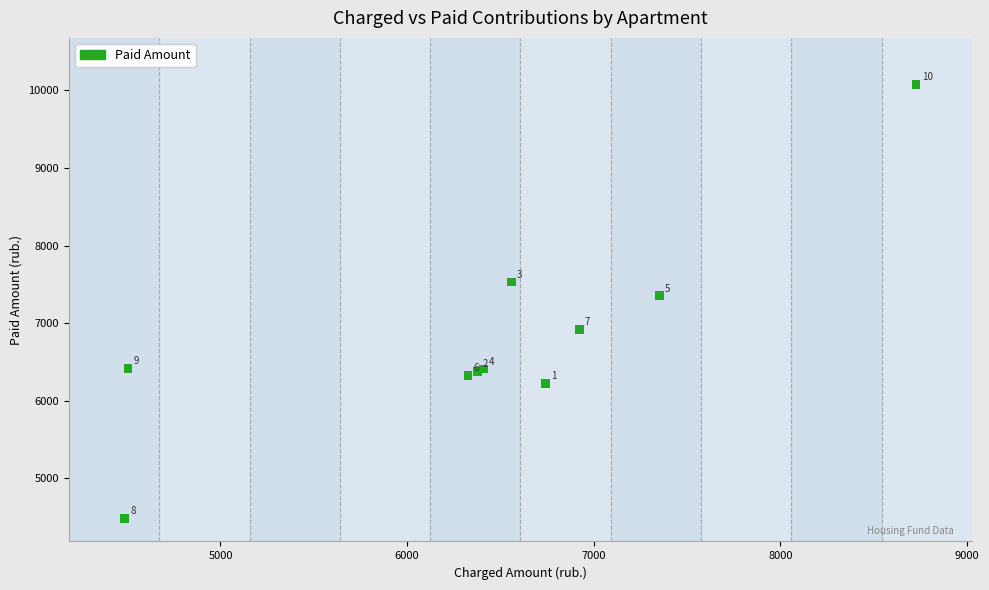

What Y value in the scatter plot is closest to 7282?

7352.6